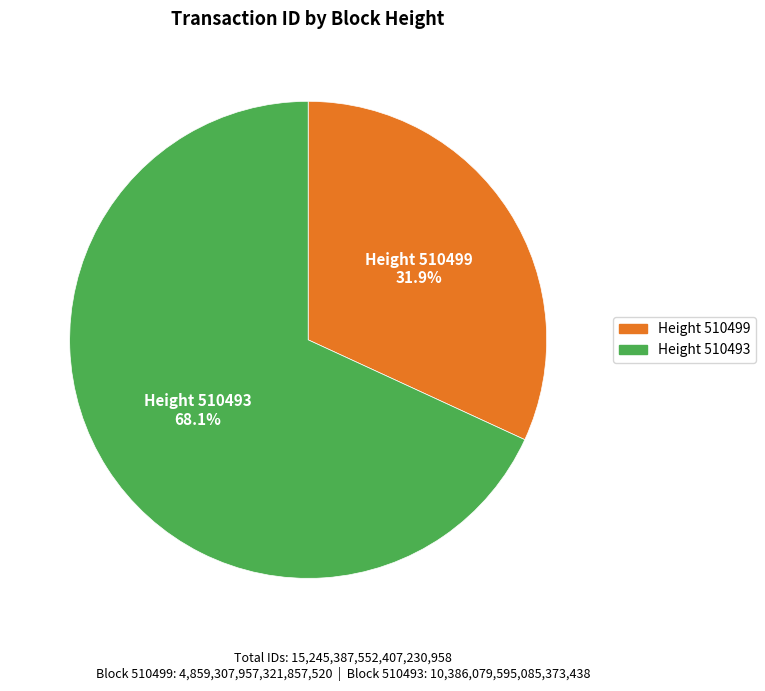

Count the number of slices in the pie.

2